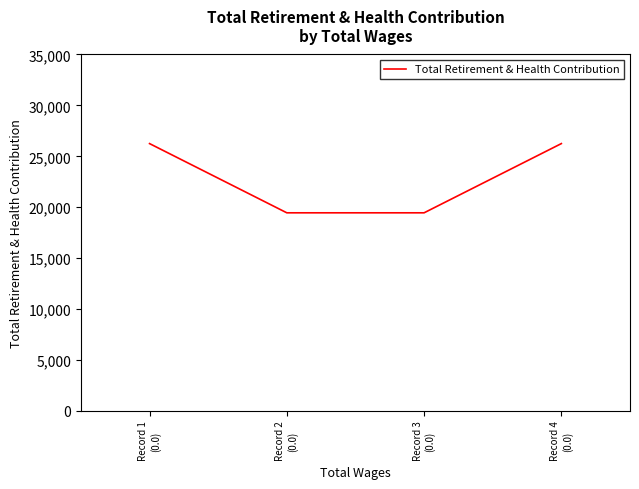

The chart shows a value of 18340 at Record 4
(0.0). True or false?

False